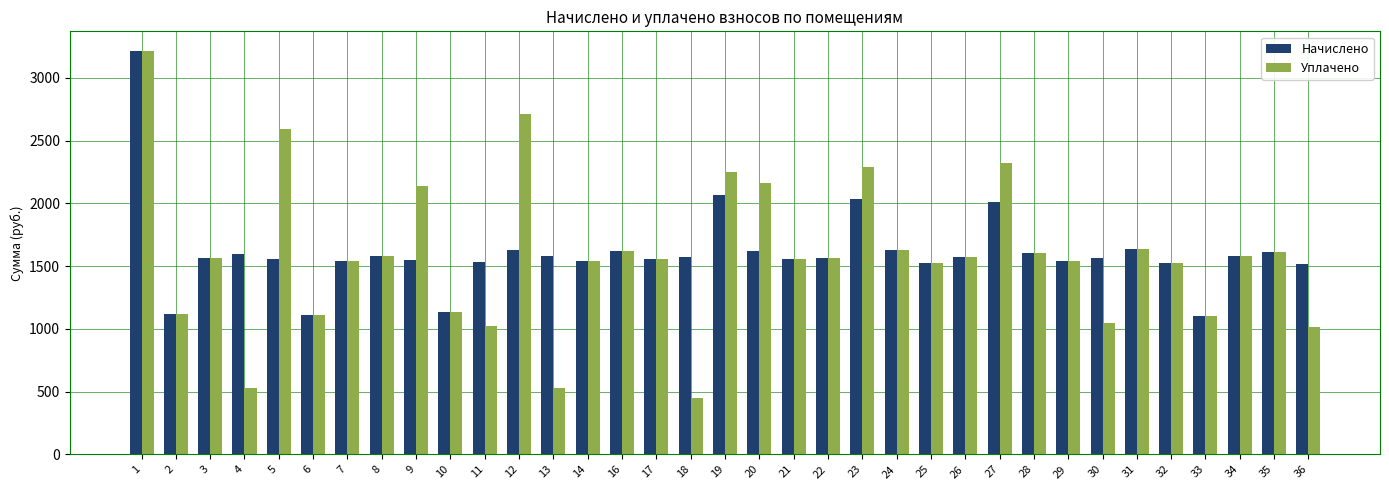

Which series has the largest range (max minus min)?

Уплачено